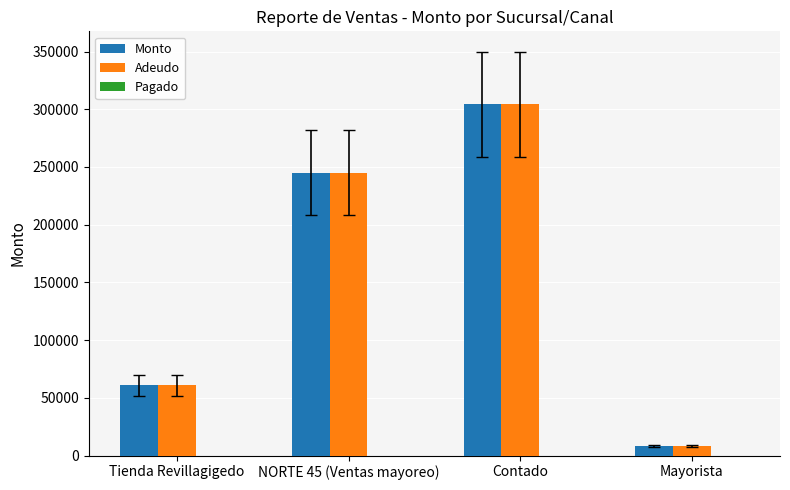

At which category is the sum across all series the highest?

Contado